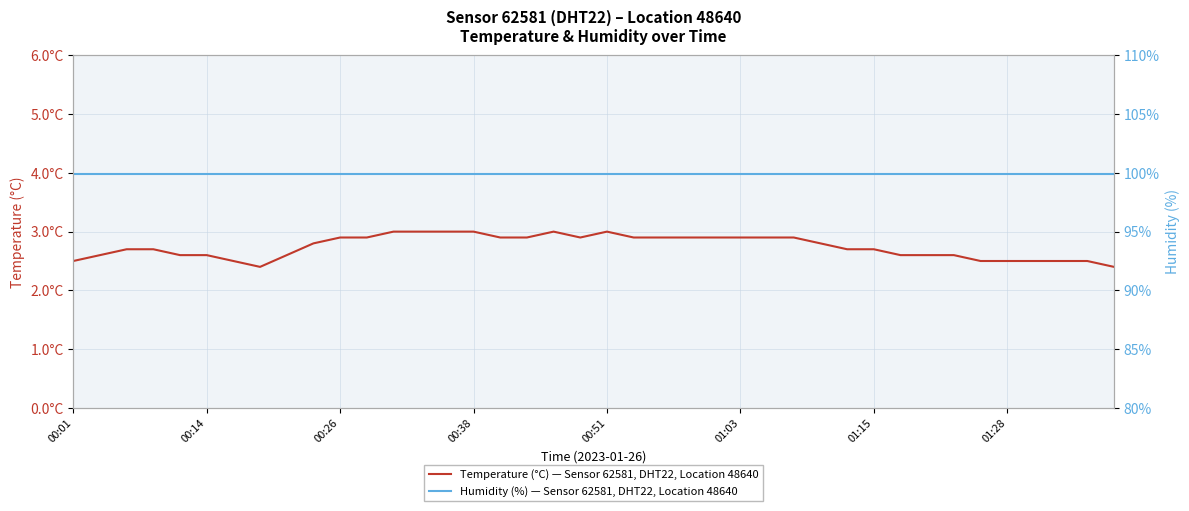

At which category is the sum across all series the highest?

12